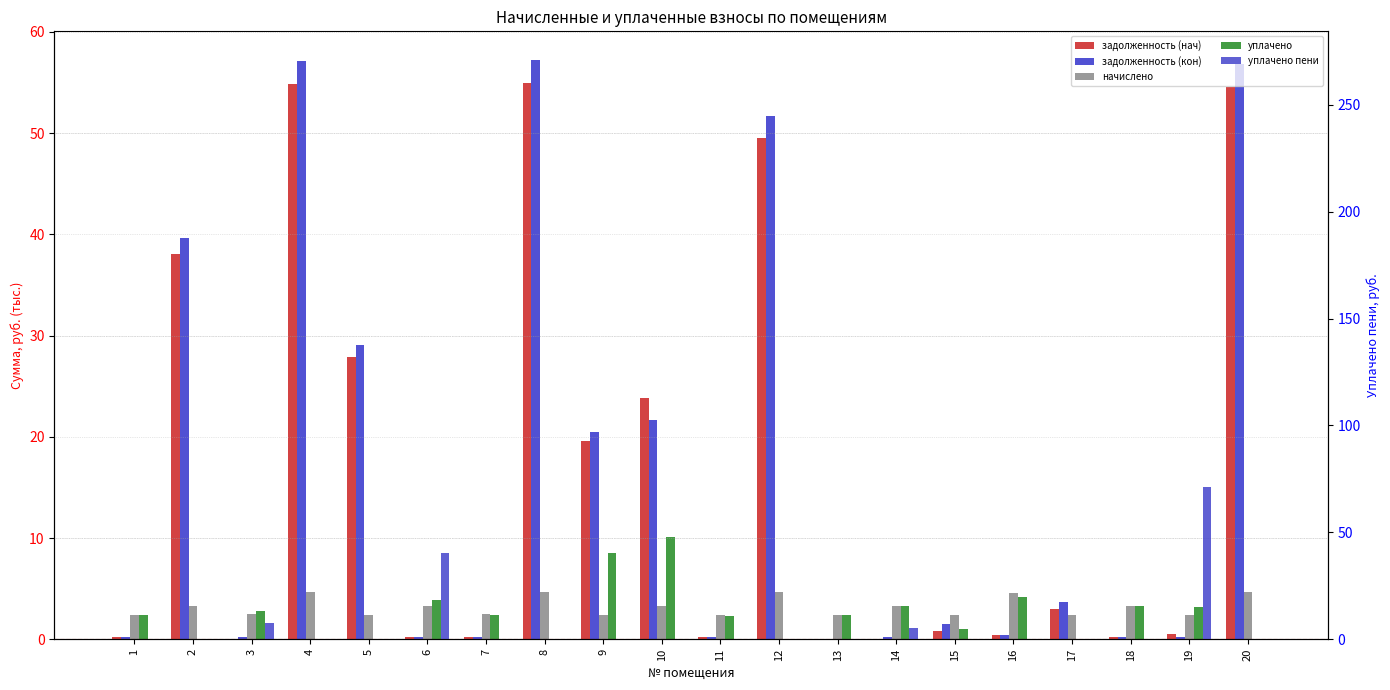

Is the value of уплачено at 3 greater than the value of начислено at 5?

Yes